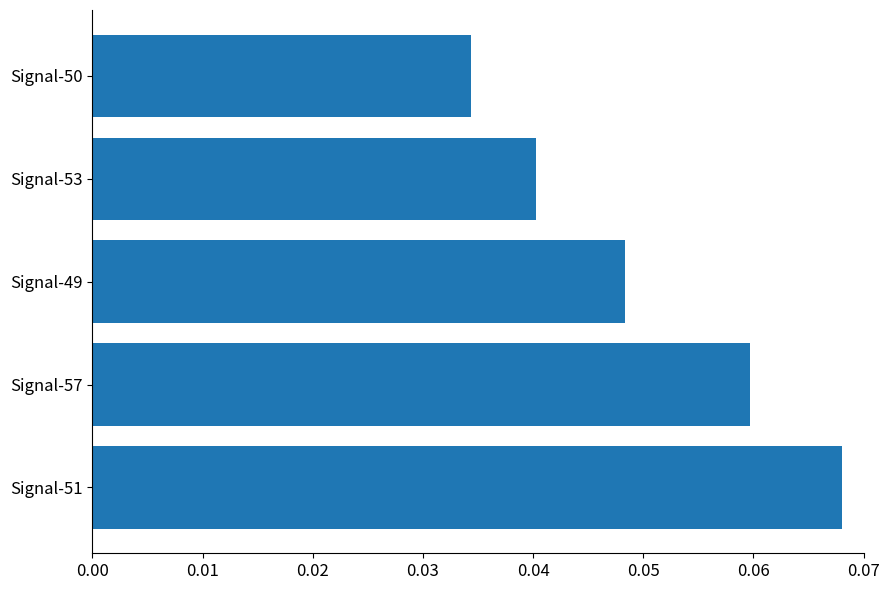

List the labels in order of value, smallest first.

Signal-50, Signal-53, Signal-49, Signal-57, Signal-51